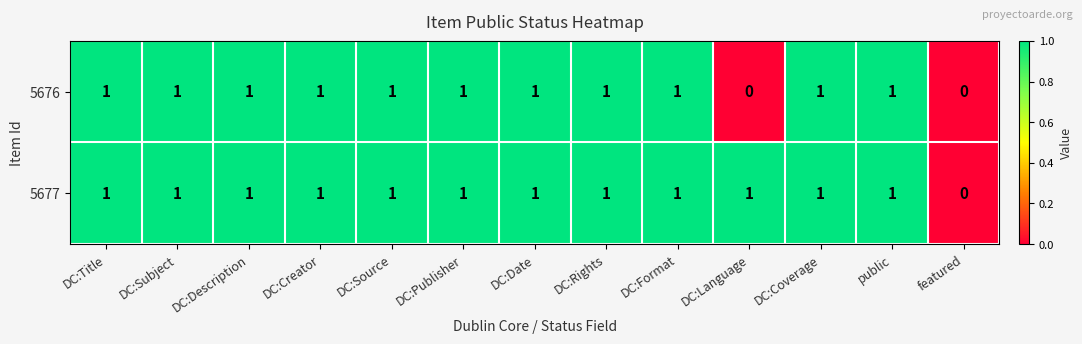

True or false: 5676 has a value of 1 at DC:Subject.

True